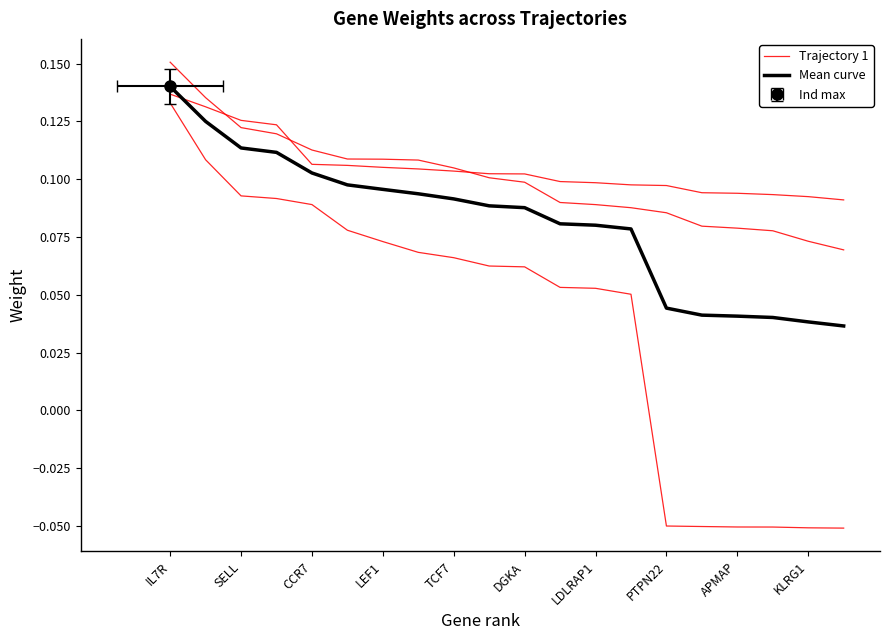

True or false: Mean curve and Trajectory 2 intersect in this chart.

False